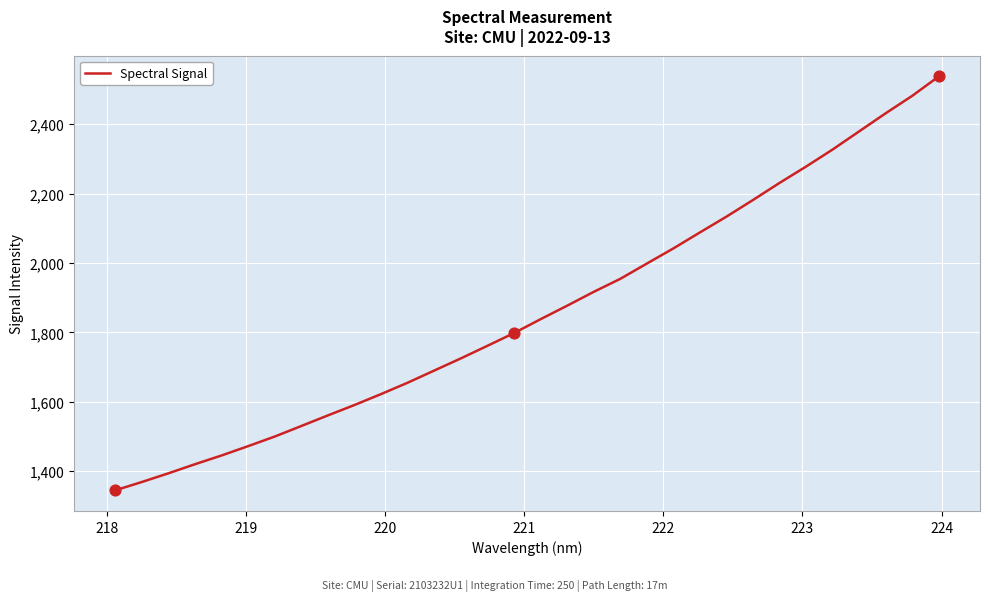

What is the maximum value shown in the chart?

2538.1